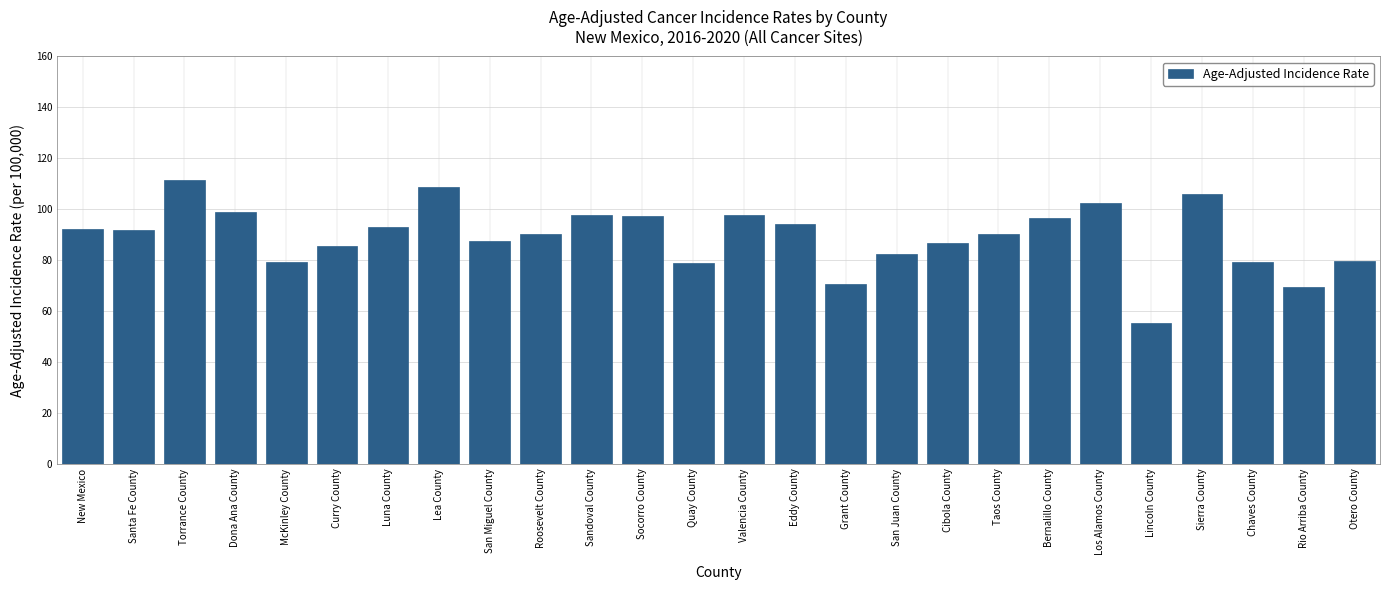

Where is the data nearest to the value 83?

San Juan County